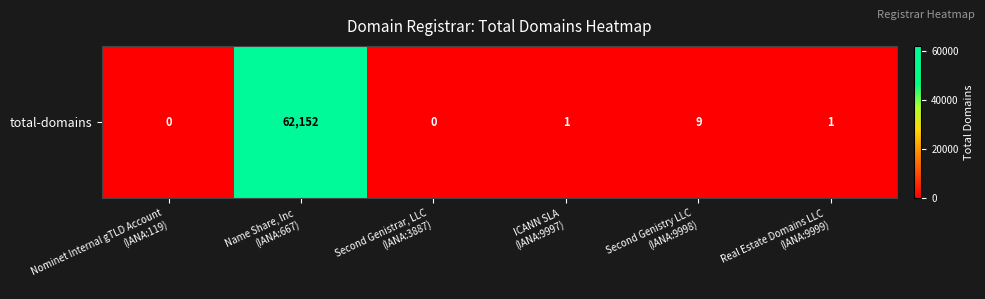

The chart shows a value of 62152 at Name Share, Inc
(IANA:667). True or false?

True